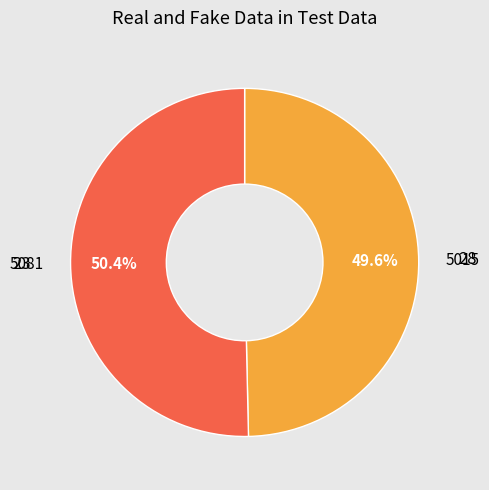

Is there a majority slice in this chart?

Yes